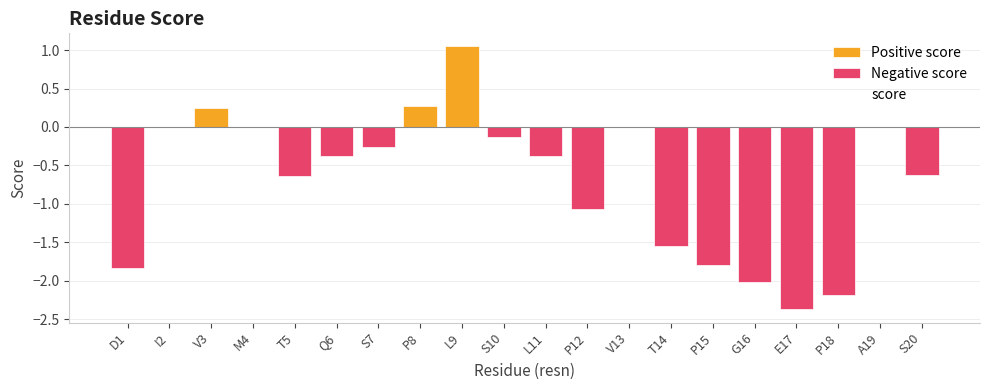

How many bars are there in total?

20